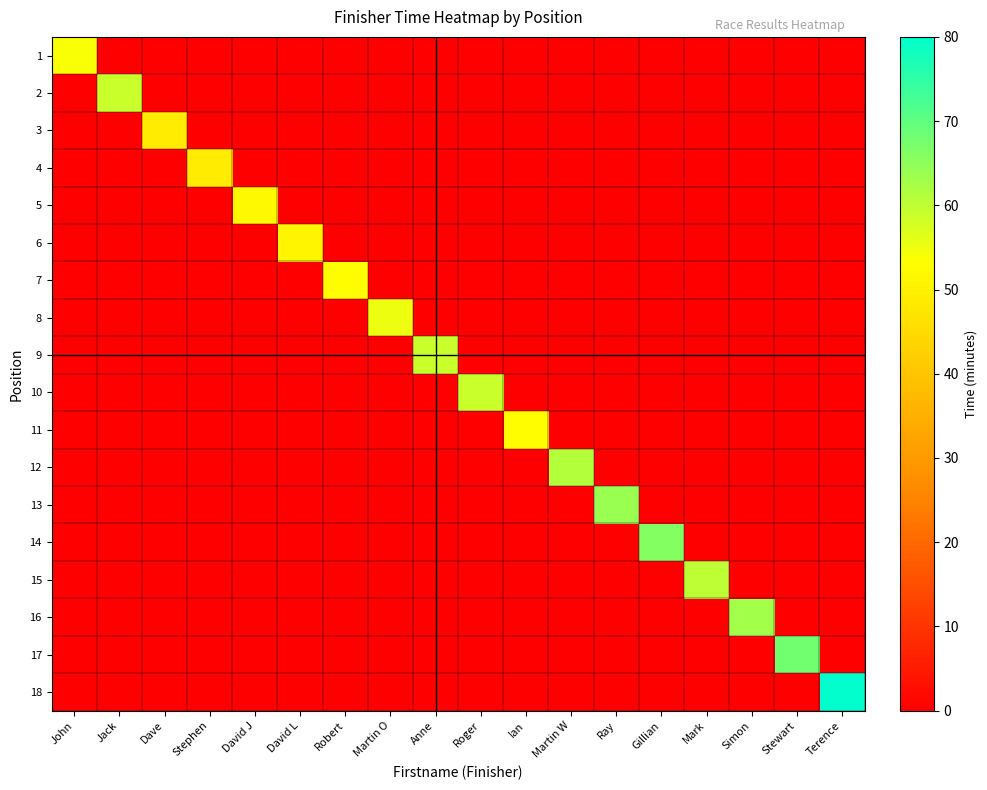

At which category does the chart reach its peak across all series?

Terence